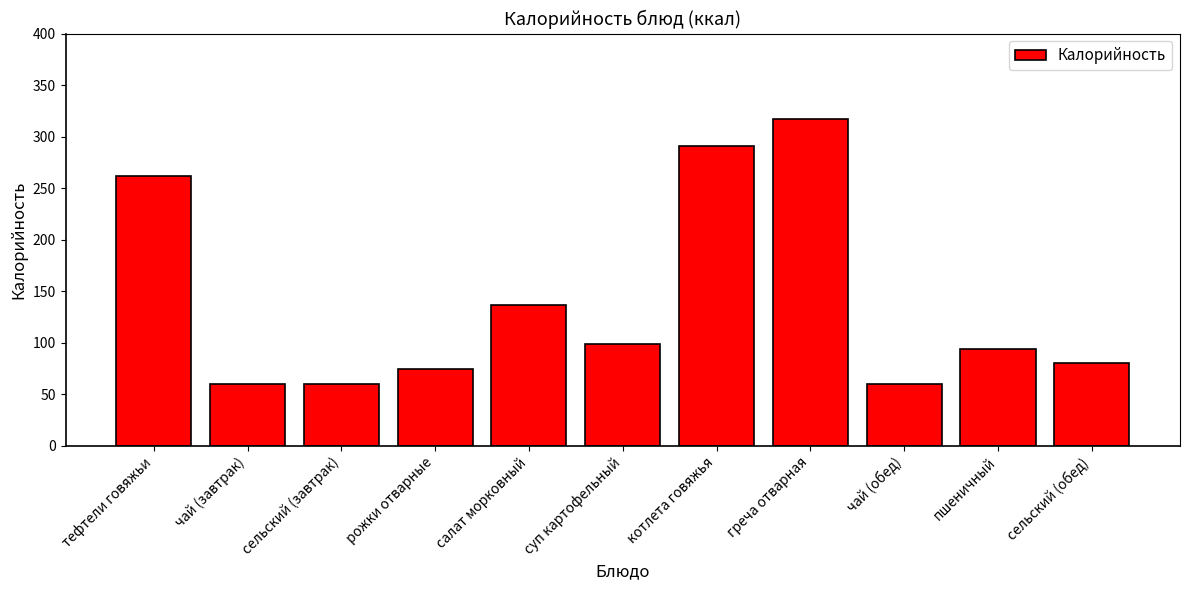

What is the change in value from тефтели говяжьи to чай (обед)?

-202